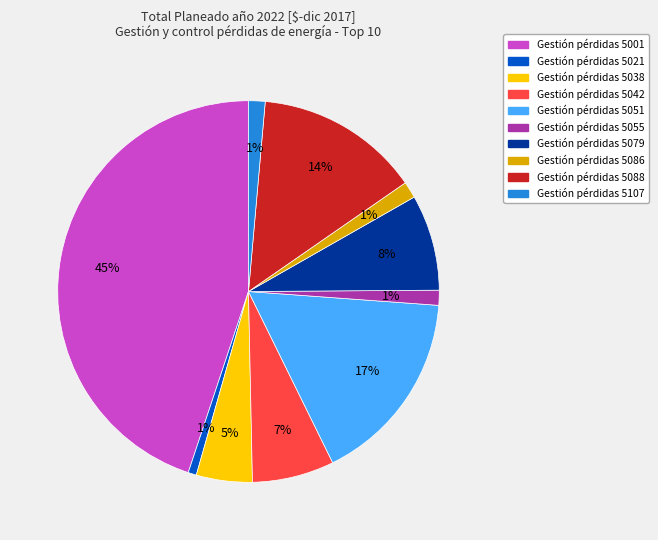

To the nearest percent, what percentage of the pie is Gestión pérdidas 5038?

5%